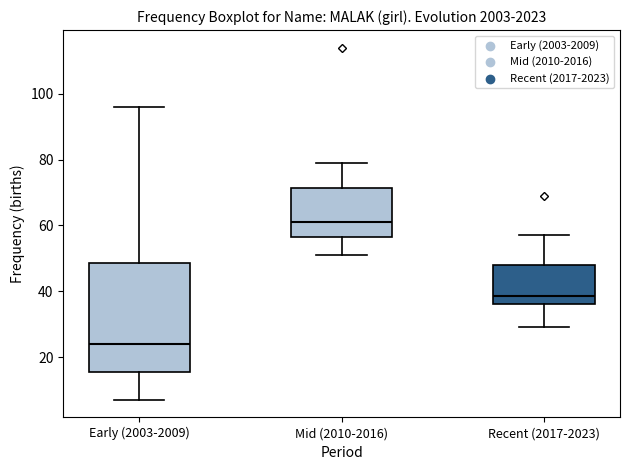

Reading left to right, transcribe this box plot: for each box, give where its median line is, the range the box spans, and where its two whiskers end, as read against the y-axis. The values are not printed on the chart, so give them approximately, as read against the axis.

Early (2003-2009): median 24, box 16 to 48, whiskers 8 to 96
Mid (2010-2016): median 62, box 56 to 72, whiskers 52 to 80
Recent (2017-2023): median 38, box 36 to 48, whiskers 30 to 58